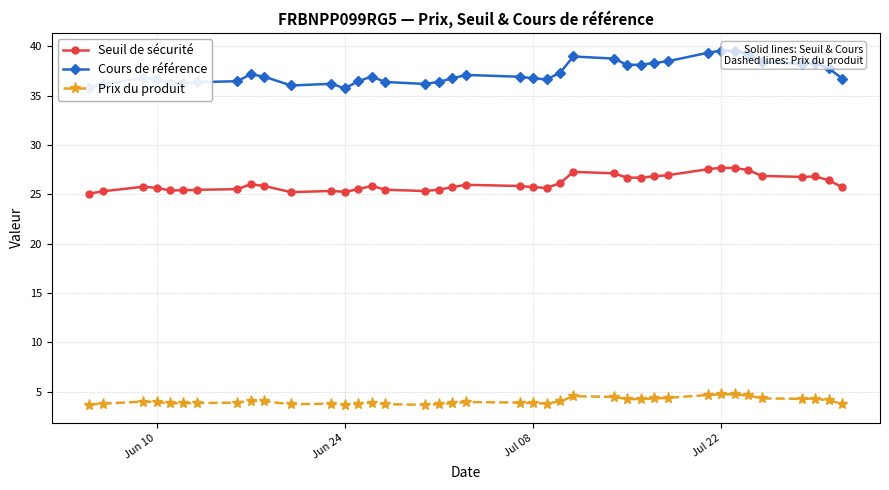

At how many categories does at least one series exceed 30?

39